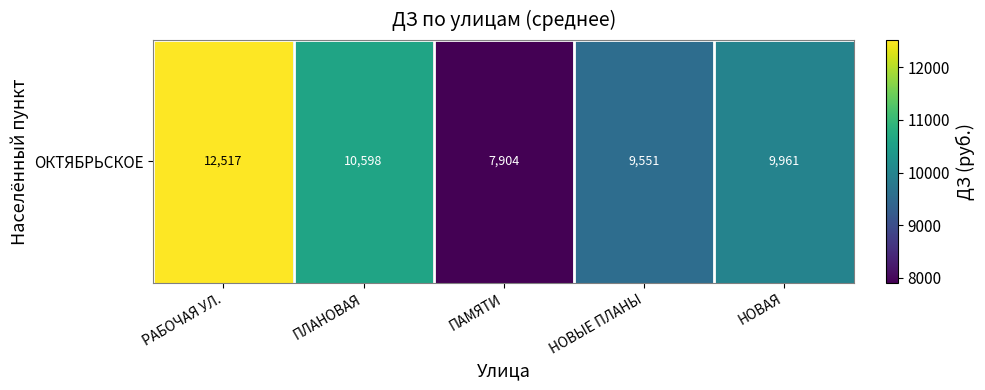

List the labels in order of value, largest first.

РАБОЧАЯ УЛ., ПЛАНОВАЯ, НОВАЯ, НОВЫЕ ПЛАНЫ, ПАМЯТИ